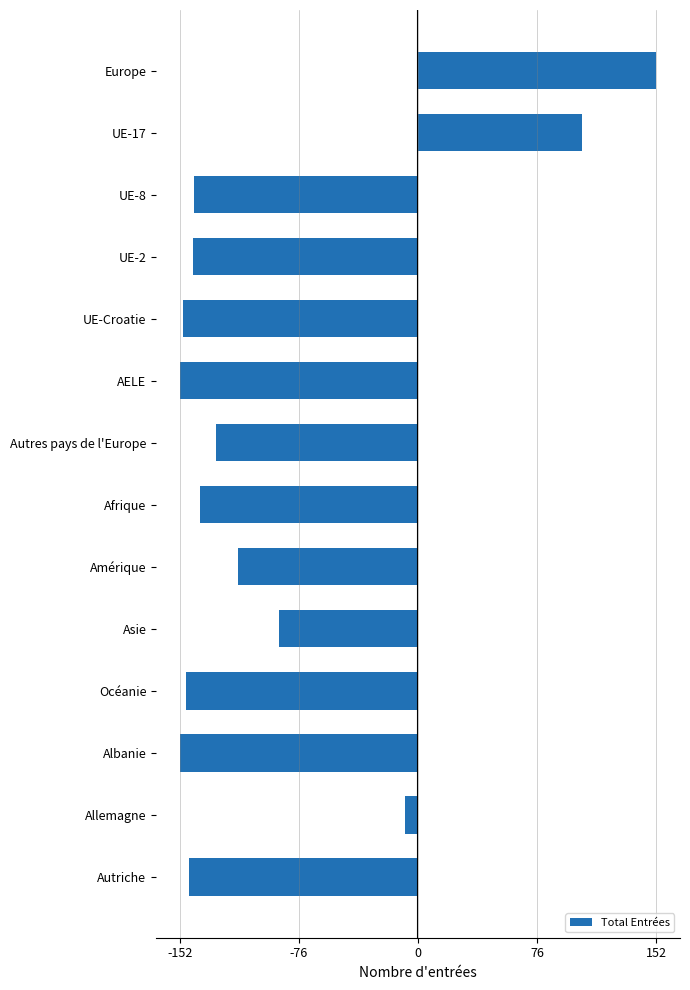

What is the average value?

-88.7